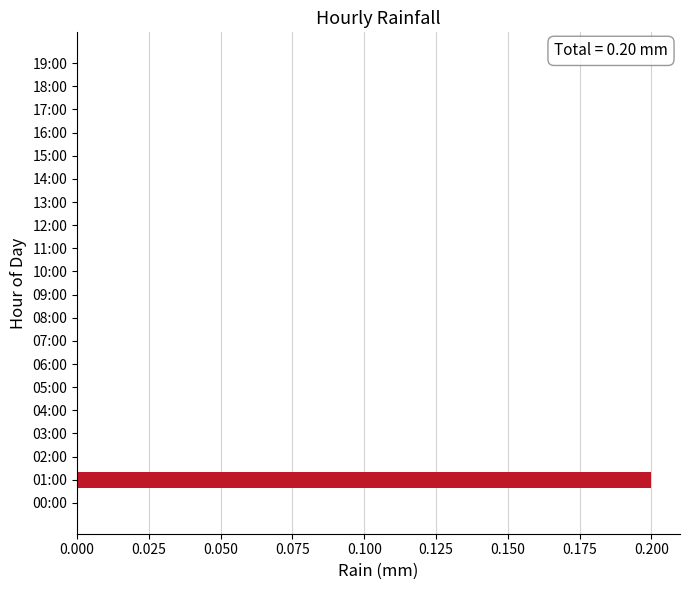

Which label corresponds to the largest value in the chart?

01:00